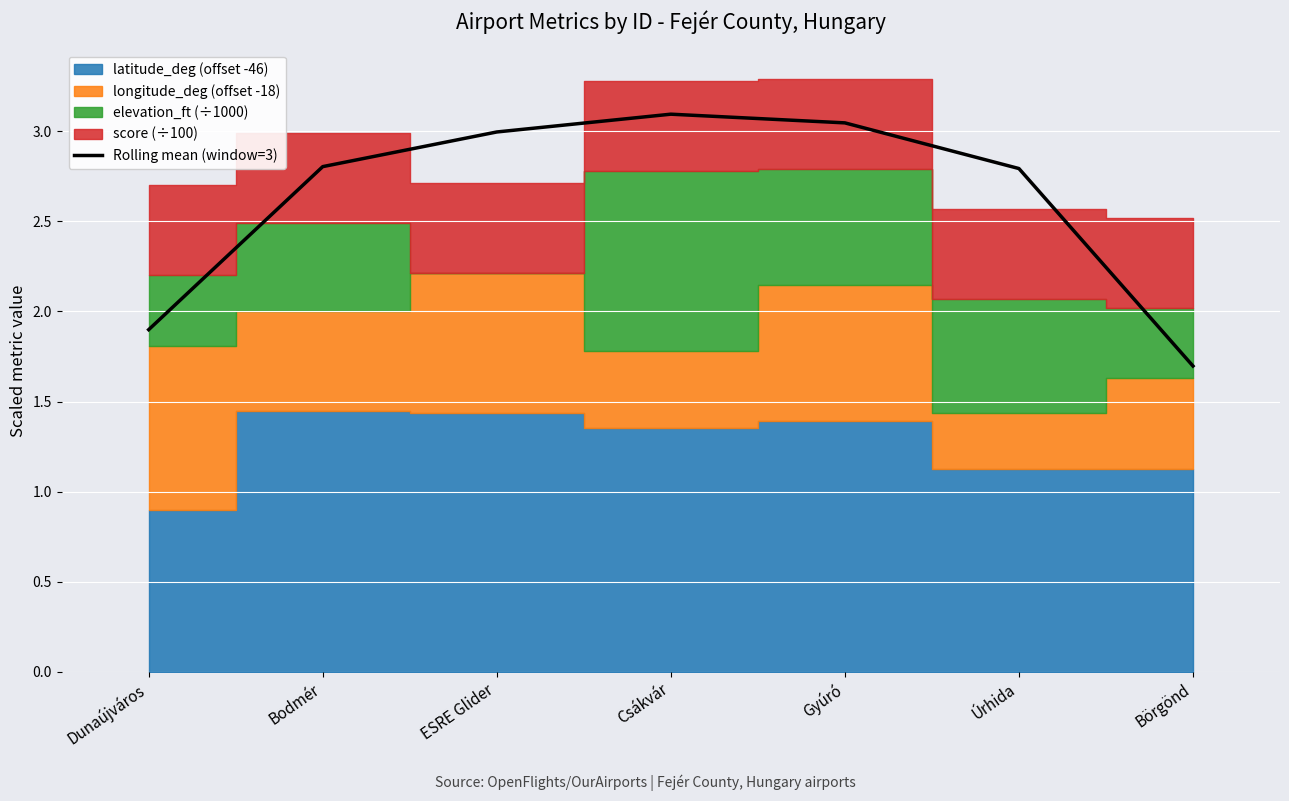

Which category has the lowest value across all series?

Börgönd